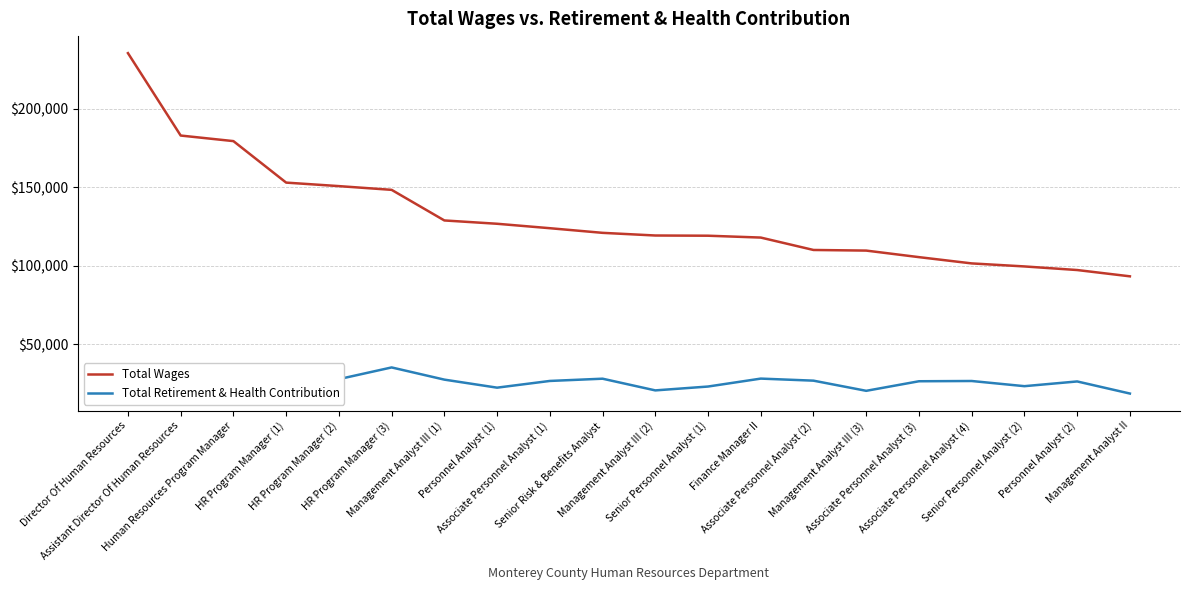

Is this an area chart (filled region under the line)?

No